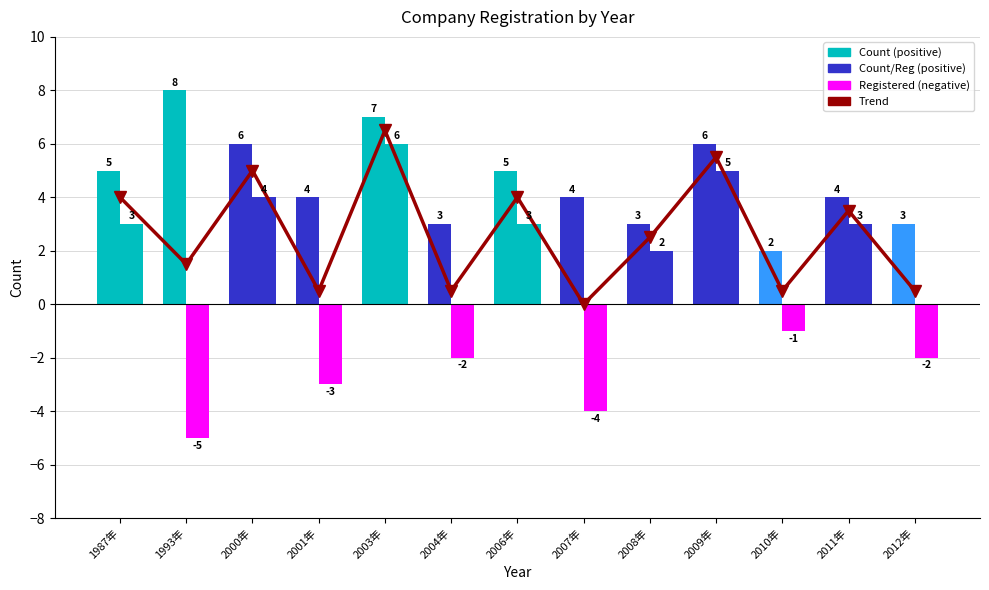

How many values in the Count series exceed 4?

6